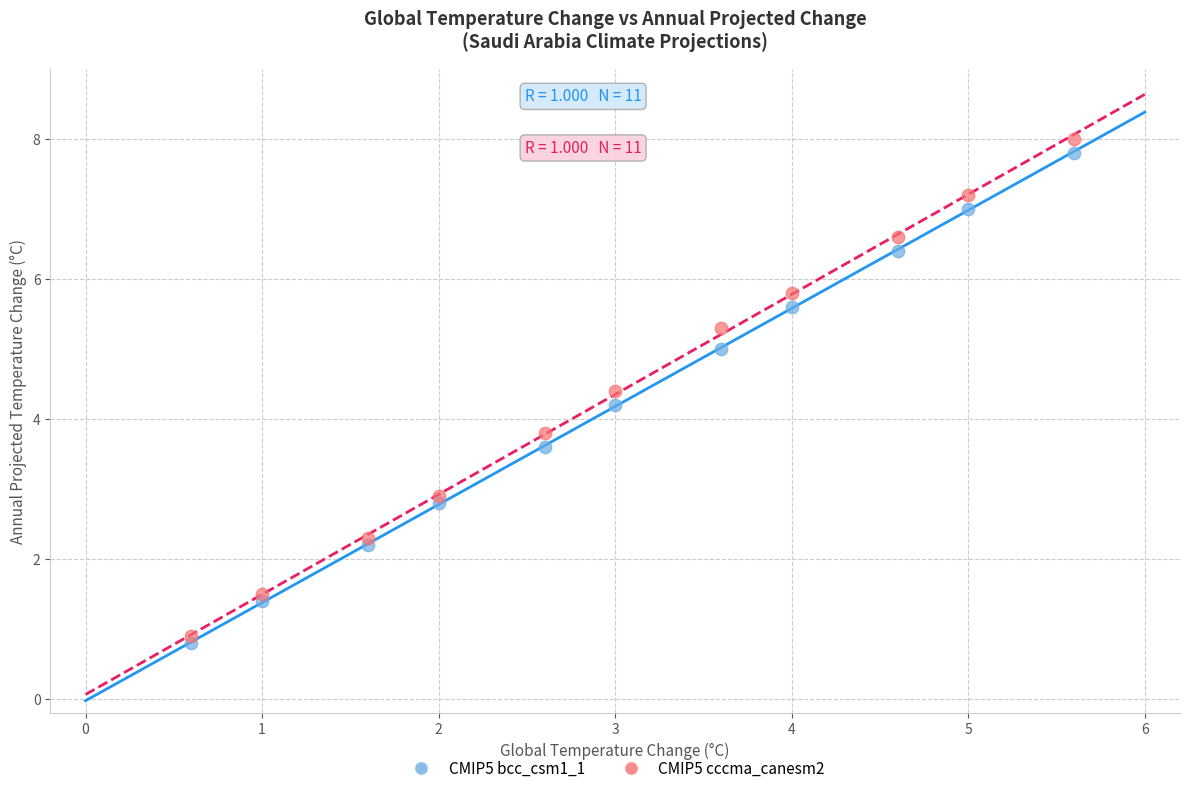

Which series has the widest spread of Y values?

CMIP5 cccma_canesm2